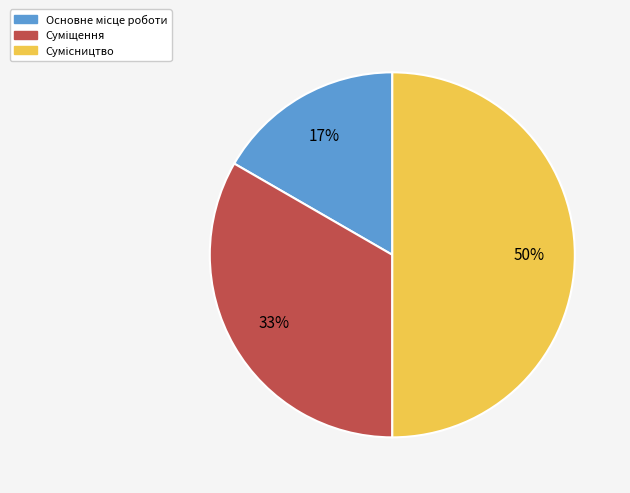

To the nearest percent, what is the difference between the largest and smallest slice percentages?

33%